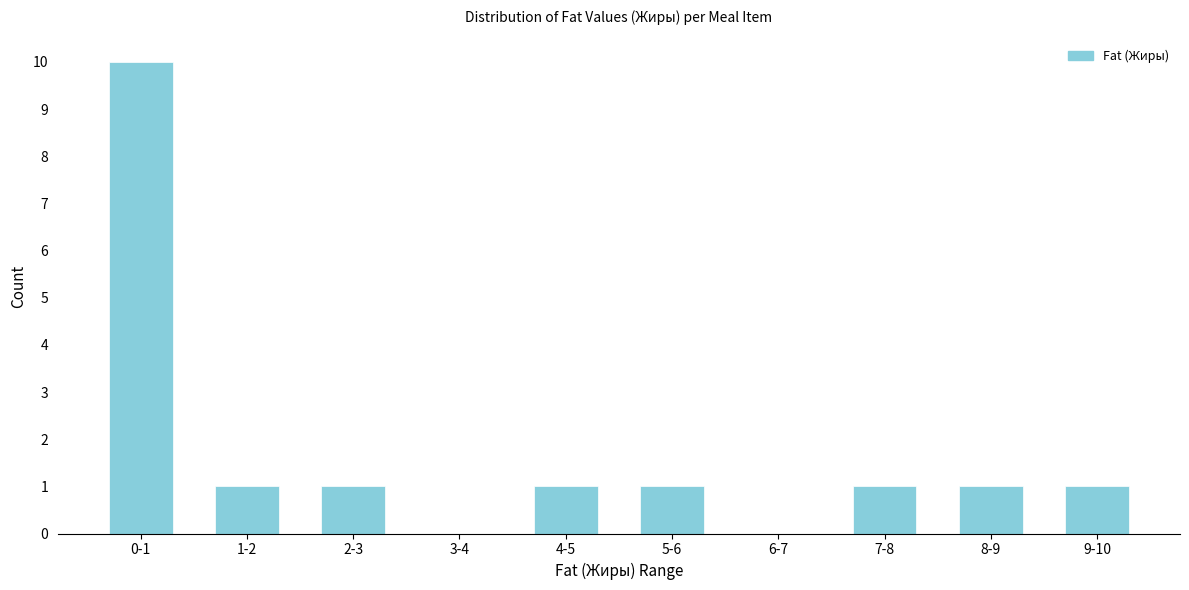

Reading left to right, extract all data points from this chart.

0-1=10	1-2=1	2-3=1	3-4=0	4-5=1	5-6=1	6-7=0	7-8=1	8-9=1	9-10=1